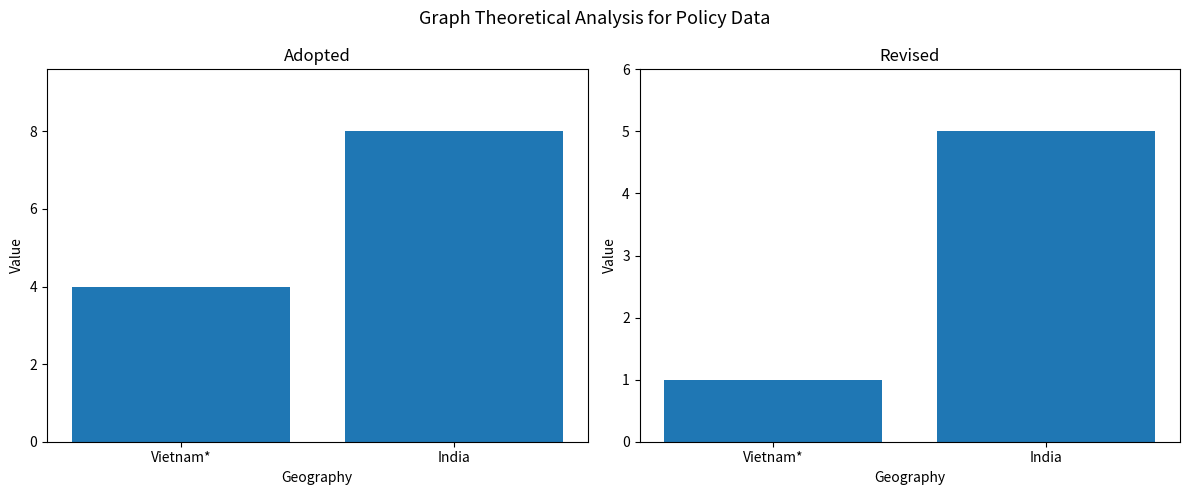

What is the sum of all Adopted values?

12